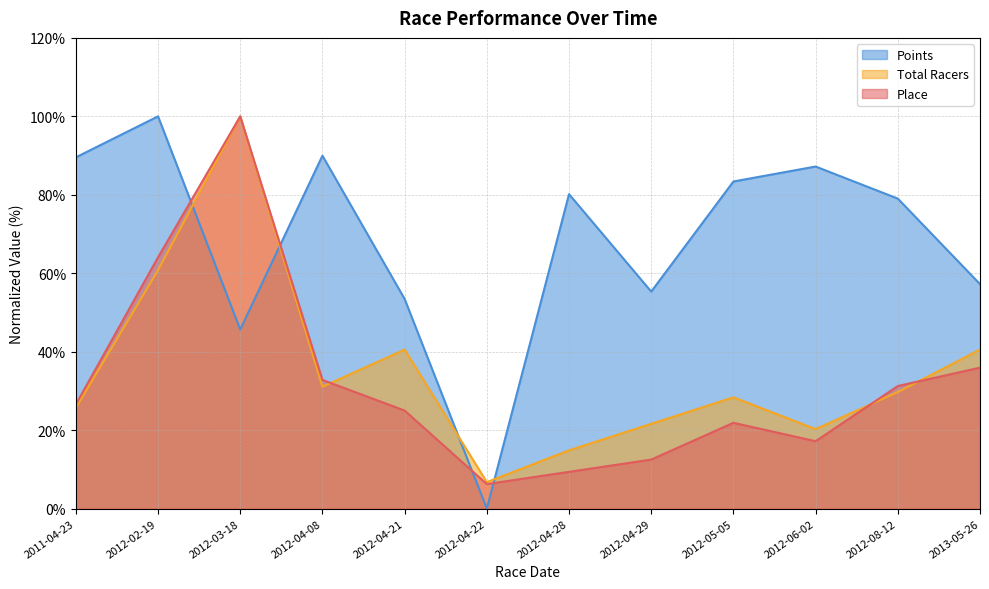

Which series has the largest range (max minus min)?

Points